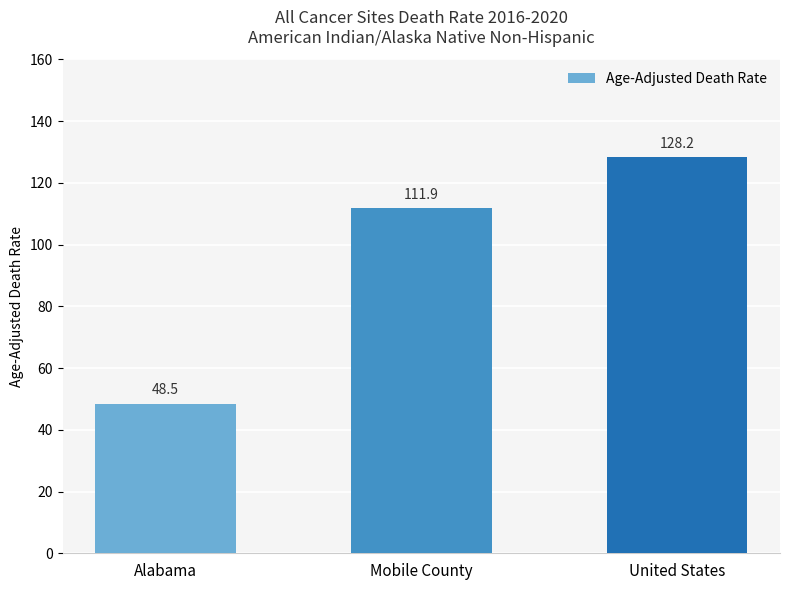

Does the chart contain any negative values?

No